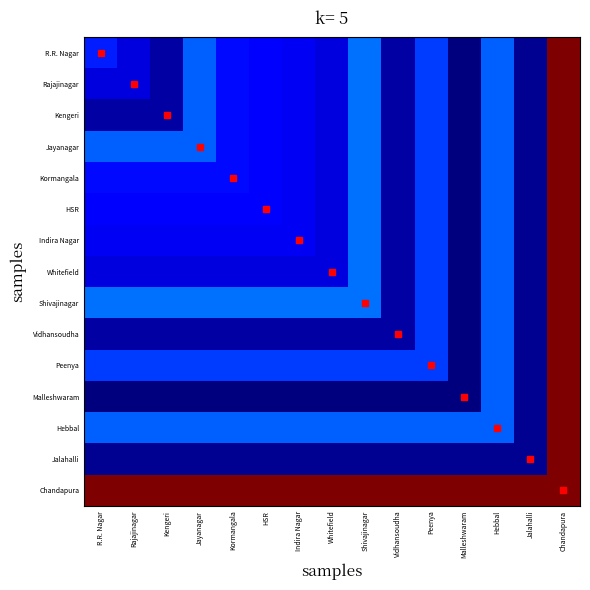

Reading right to left, what are all the values shown in this chart?

R.R. Nagar: Chandapura=1.0	Jalahalli=0.0	Hebbal=0.2	Malleshwaram=0.0	Peenya=0.2	Vidhansoudha=0.0	Shivajinagar=0.2	Whitefield=0.1	Indira Nagar=0.1	HSR=0.1	Kormangala=0.1	Jayanagar=0.2	Kengeri=0.0	Rajajinagar=0.1	R.R. Nagar=0.2
Rajajinagar: Chandapura=1.0	Jalahalli=0.0	Hebbal=0.2	Malleshwaram=0.0	Peenya=0.2	Vidhansoudha=0.0	Shivajinagar=0.2	Whitefield=0.1	Indira Nagar=0.1	HSR=0.1	Kormangala=0.1	Jayanagar=0.2	Kengeri=0.0	Rajajinagar=0.1	R.R. Nagar=0.1
Kengeri: Chandapura=1.0	Jalahalli=0.0	Hebbal=0.2	Malleshwaram=0.0	Peenya=0.2	Vidhansoudha=0.0	Shivajinagar=0.2	Whitefield=0.1	Indira Nagar=0.1	HSR=0.1	Kormangala=0.1	Jayanagar=0.2	Kengeri=0.0	Rajajinagar=0.0	R.R. Nagar=0.0
Jayanagar: Chandapura=1.0	Jalahalli=0.0	Hebbal=0.2	Malleshwaram=0.0	Peenya=0.2	Vidhansoudha=0.0	Shivajinagar=0.2	Whitefield=0.1	Indira Nagar=0.1	HSR=0.1	Kormangala=0.1	Jayanagar=0.2	Kengeri=0.2	Rajajinagar=0.2	R.R. Nagar=0.2
Kormangala: Chandapura=1.0	Jalahalli=0.0	Hebbal=0.2	Malleshwaram=0.0	Peenya=0.2	Vidhansoudha=0.0	Shivajinagar=0.2	Whitefield=0.1	Indira Nagar=0.1	HSR=0.1	Kormangala=0.1	Jayanagar=0.1	Kengeri=0.1	Rajajinagar=0.1	R.R. Nagar=0.1
HSR: Chandapura=1.0	Jalahalli=0.0	Hebbal=0.2	Malleshwaram=0.0	Peenya=0.2	Vidhansoudha=0.0	Shivajinagar=0.2	Whitefield=0.1	Indira Nagar=0.1	HSR=0.1	Kormangala=0.1	Jayanagar=0.1	Kengeri=0.1	Rajajinagar=0.1	R.R. Nagar=0.1
Indira Nagar: Chandapura=1.0	Jalahalli=0.0	Hebbal=0.2	Malleshwaram=0.0	Peenya=0.2	Vidhansoudha=0.0	Shivajinagar=0.2	Whitefield=0.1	Indira Nagar=0.1	HSR=0.1	Kormangala=0.1	Jayanagar=0.1	Kengeri=0.1	Rajajinagar=0.1	R.R. Nagar=0.1
Whitefield: Chandapura=1.0	Jalahalli=0.0	Hebbal=0.2	Malleshwaram=0.0	Peenya=0.2	Vidhansoudha=0.0	Shivajinagar=0.2	Whitefield=0.1	Indira Nagar=0.1	HSR=0.1	Kormangala=0.1	Jayanagar=0.1	Kengeri=0.1	Rajajinagar=0.1	R.R. Nagar=0.1
Shivajinagar: Chandapura=1.0	Jalahalli=0.0	Hebbal=0.2	Malleshwaram=0.0	Peenya=0.2	Vidhansoudha=0.0	Shivajinagar=0.2	Whitefield=0.2	Indira Nagar=0.2	HSR=0.2	Kormangala=0.2	Jayanagar=0.2	Kengeri=0.2	Rajajinagar=0.2	R.R. Nagar=0.2
Vidhansoudha: Chandapura=1.0	Jalahalli=0.0	Hebbal=0.2	Malleshwaram=0.0	Peenya=0.2	Vidhansoudha=0.0	Shivajinagar=0.0	Whitefield=0.0	Indira Nagar=0.0	HSR=0.0	Kormangala=0.0	Jayanagar=0.0	Kengeri=0.0	Rajajinagar=0.0	R.R. Nagar=0.0
Peenya: Chandapura=1.0	Jalahalli=0.0	Hebbal=0.2	Malleshwaram=0.0	Peenya=0.2	Vidhansoudha=0.2	Shivajinagar=0.2	Whitefield=0.2	Indira Nagar=0.2	HSR=0.2	Kormangala=0.2	Jayanagar=0.2	Kengeri=0.2	Rajajinagar=0.2	R.R. Nagar=0.2
Malleshwaram: Chandapura=1.0	Jalahalli=0.0	Hebbal=0.2	Malleshwaram=0.0	Peenya=0.0	Vidhansoudha=0.0	Shivajinagar=0.0	Whitefield=0.0	Indira Nagar=0.0	HSR=0.0	Kormangala=0.0	Jayanagar=0.0	Kengeri=0.0	Rajajinagar=0.0	R.R. Nagar=0.0
Hebbal: Chandapura=1.0	Jalahalli=0.0	Hebbal=0.2	Malleshwaram=0.2	Peenya=0.2	Vidhansoudha=0.2	Shivajinagar=0.2	Whitefield=0.2	Indira Nagar=0.2	HSR=0.2	Kormangala=0.2	Jayanagar=0.2	Kengeri=0.2	Rajajinagar=0.2	R.R. Nagar=0.2
Jalahalli: Chandapura=1.0	Jalahalli=0.0	Hebbal=0.0	Malleshwaram=0.0	Peenya=0.0	Vidhansoudha=0.0	Shivajinagar=0.0	Whitefield=0.0	Indira Nagar=0.0	HSR=0.0	Kormangala=0.0	Jayanagar=0.0	Kengeri=0.0	Rajajinagar=0.0	R.R. Nagar=0.0
Chandapura: Chandapura=1.0	Jalahalli=1.0	Hebbal=1.0	Malleshwaram=1.0	Peenya=1.0	Vidhansoudha=1.0	Shivajinagar=1.0	Whitefield=1.0	Indira Nagar=1.0	HSR=1.0	Kormangala=1.0	Jayanagar=1.0	Kengeri=1.0	Rajajinagar=1.0	R.R. Nagar=1.0